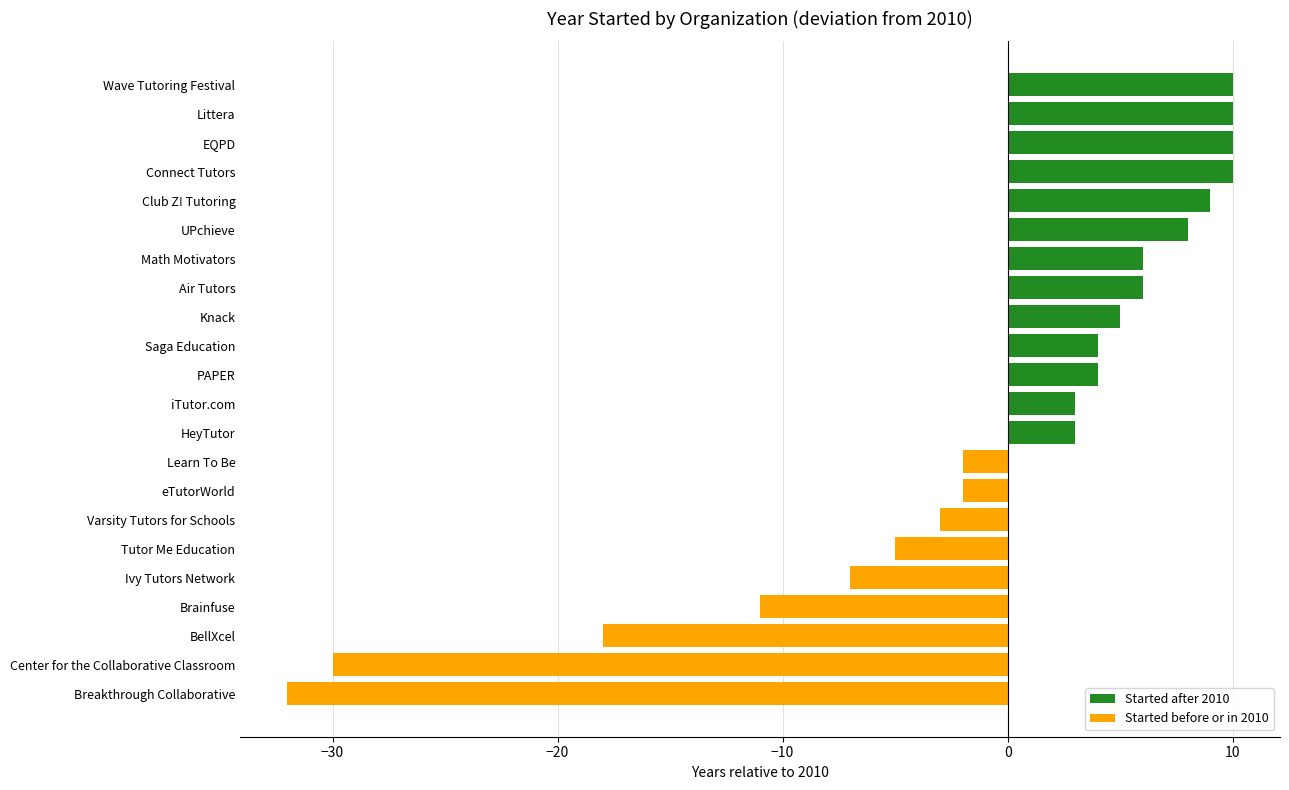

Which has a higher value, Ivy Tutors Network or Air Tutors?

Air Tutors